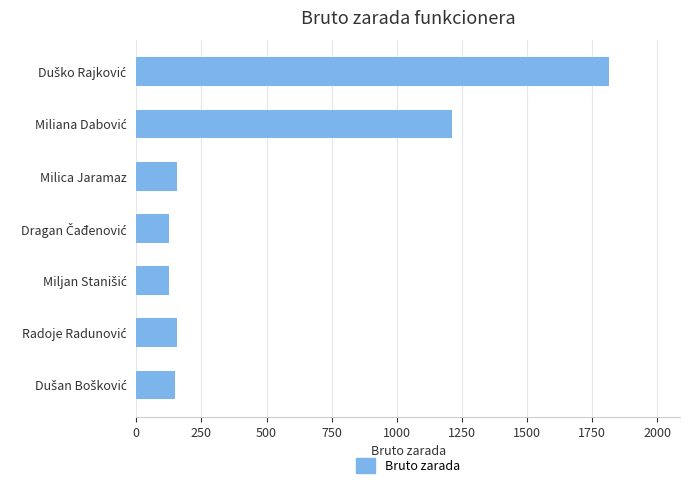

What is the value of the 6th bar from the top?

155.0